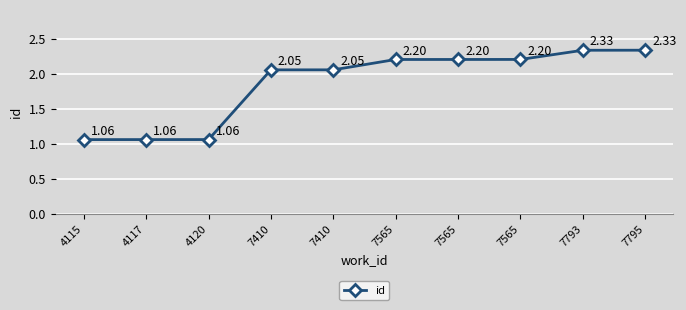

What is the ratio of the value at 7410 to the value at 7795?

0.9